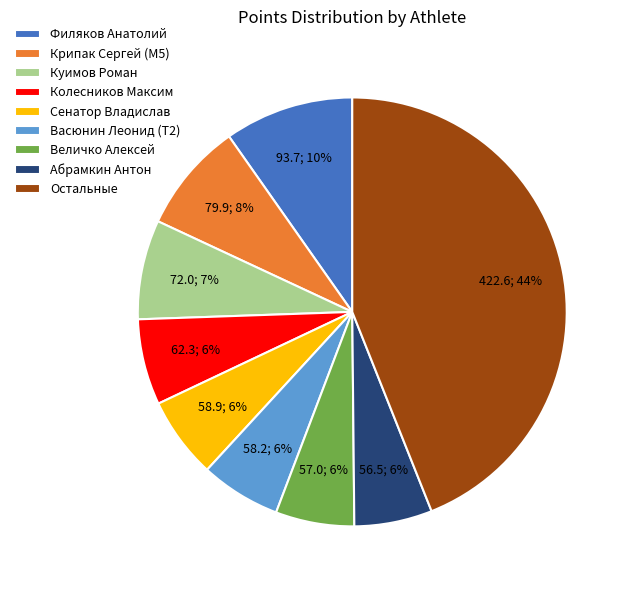

Which category has the biggest portion of the pie?

Остальные